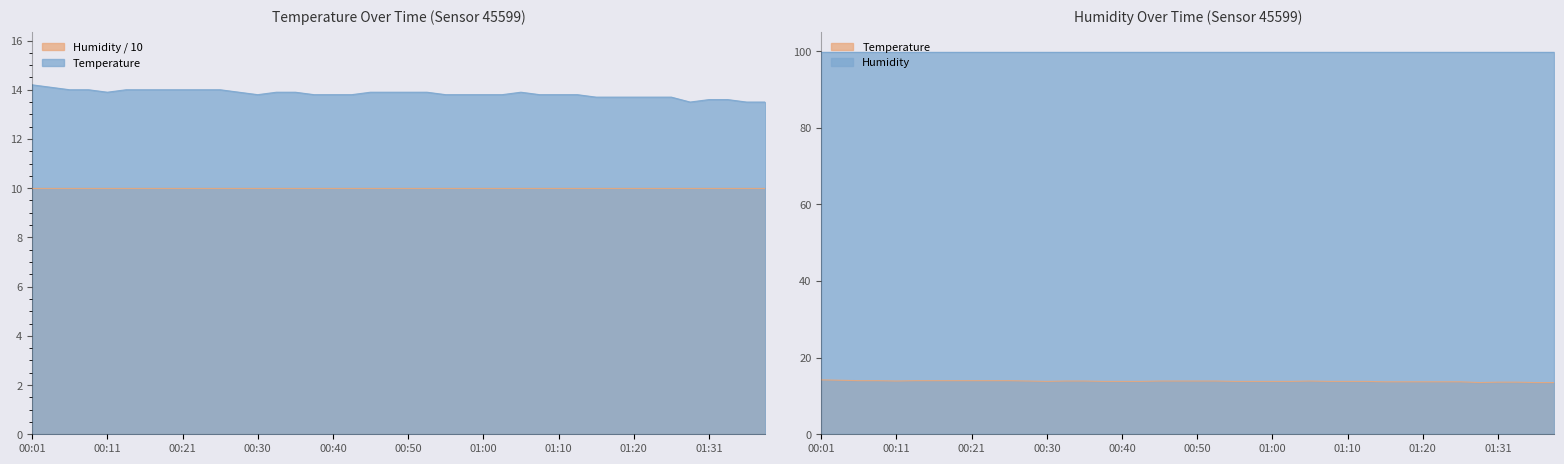

Reading left to right, list all the values displayed in this chart.

14.2	14.1	14.0	14.0	13.9	14.0	14.0	14.0	14.0	14.0	14.0	13.9	13.8	13.9	13.9	13.8	13.8	13.8	13.9	13.9	13.9	13.9	13.8	13.8	13.8	13.8	13.9	13.8	13.8	13.8	13.7	13.7	13.7	13.7	13.7	13.5	13.6	13.6	13.5	13.5